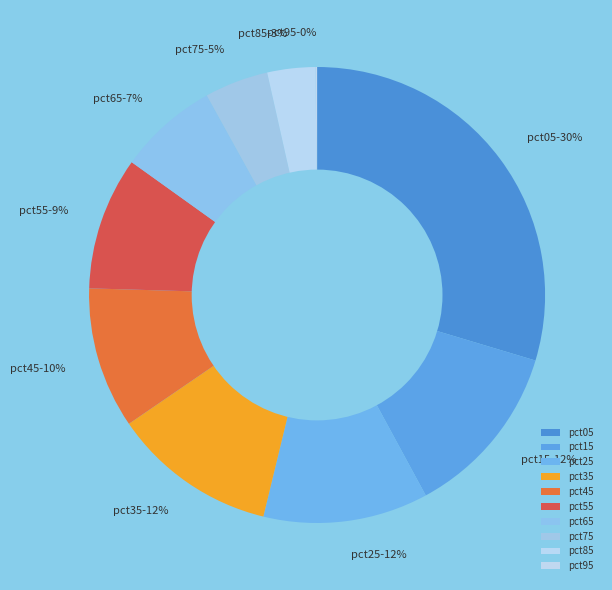

To the nearest percent, what percentage of the pie is pct15?

12%